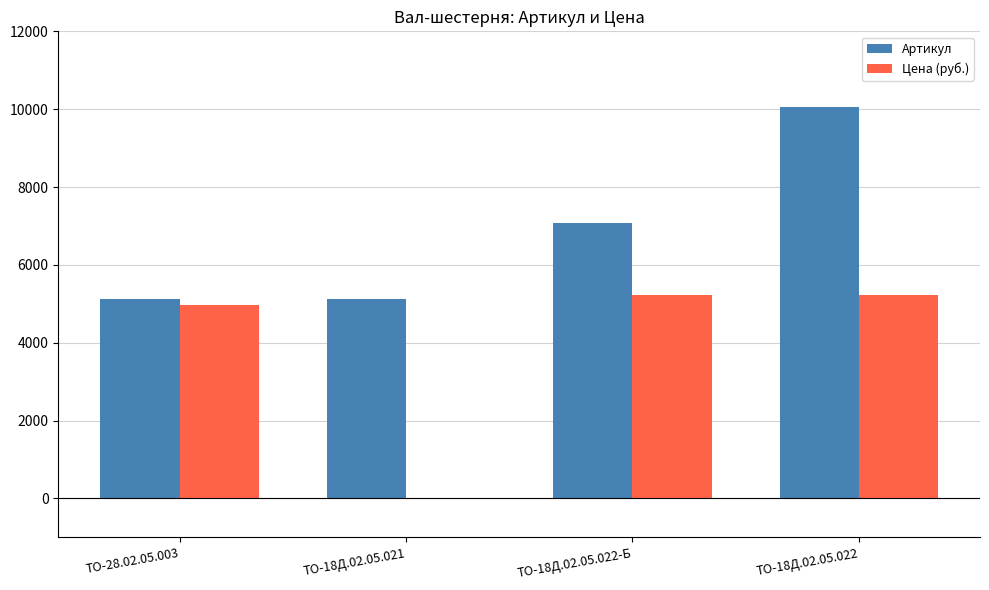

At which category is the sum across all series the highest?

ТО-18Д.02.05.022